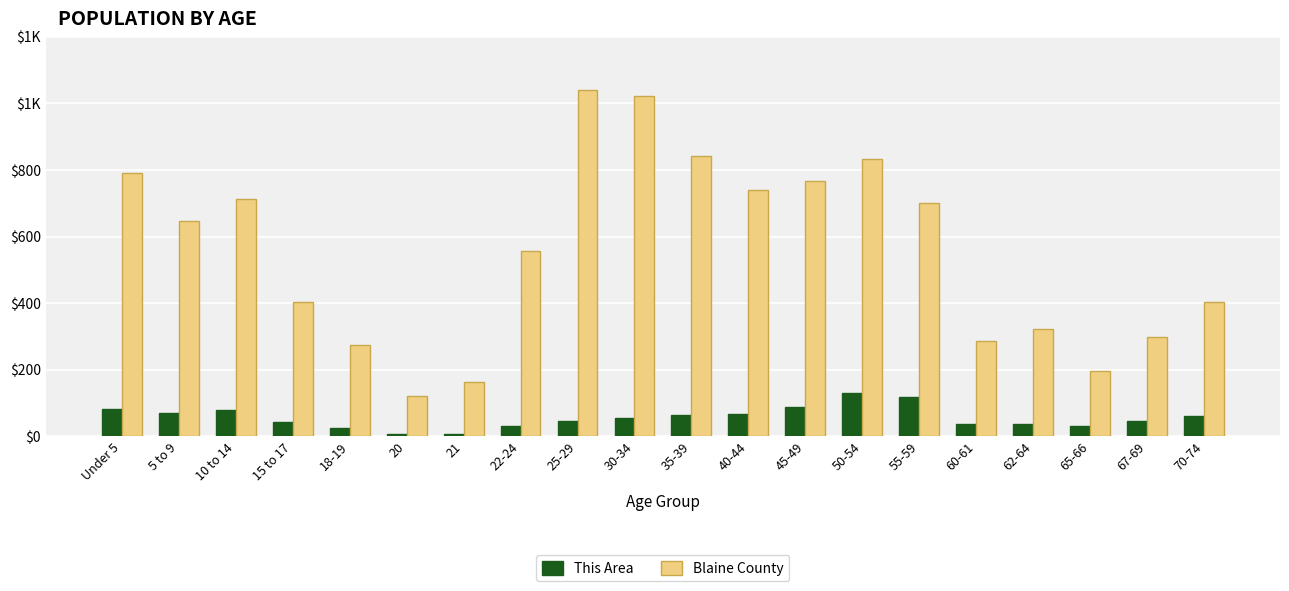

Does the chart contain any negative values?

No